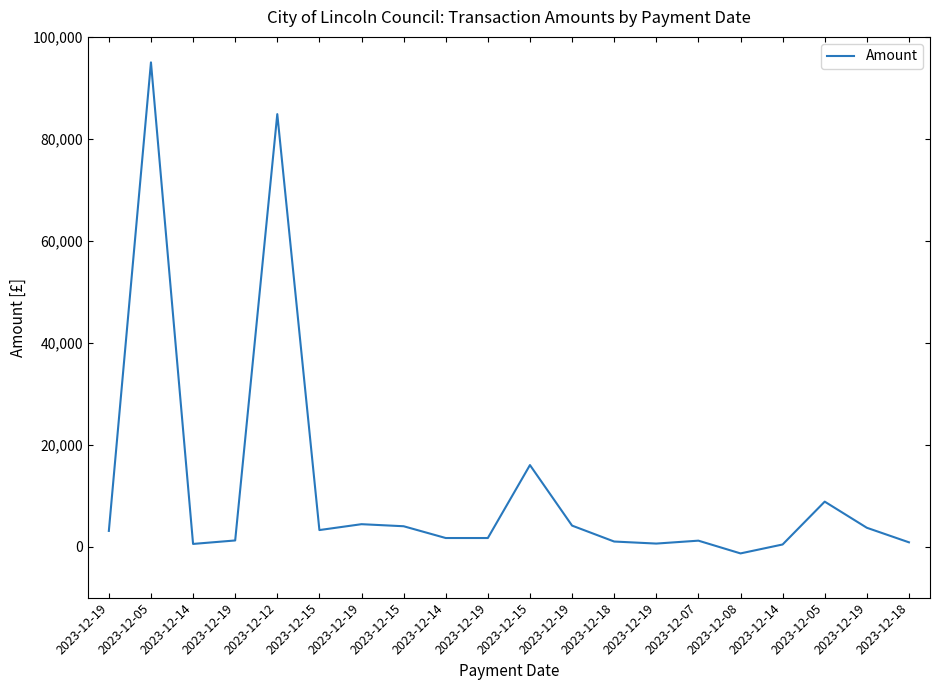

At which category does the data reach its first local valley?

2023-12-14